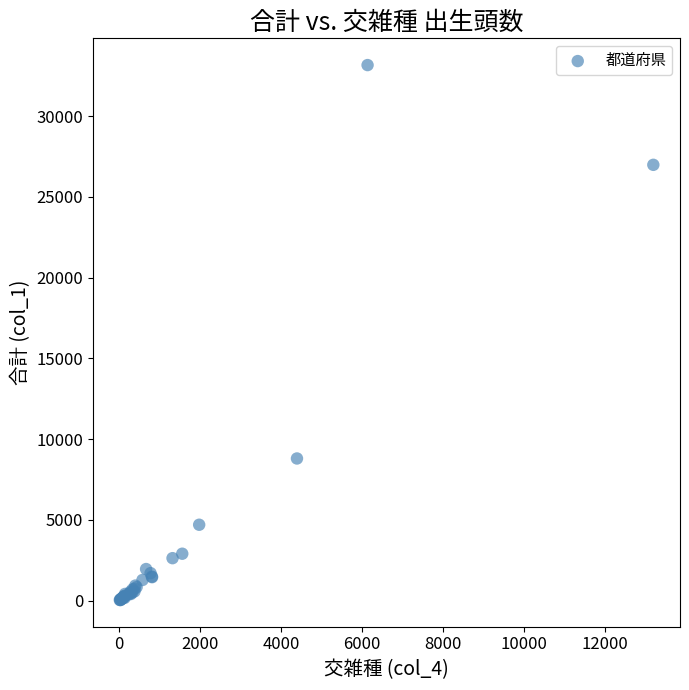

What Y value in the scatter plot is closest to 16605?

8807